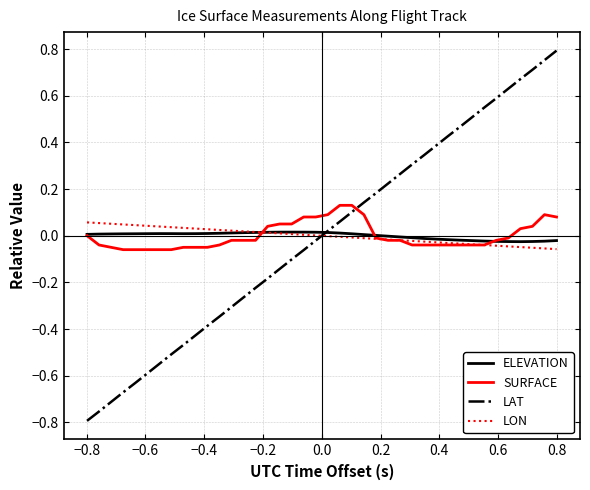

Which series has the widest spread of values?

LAT